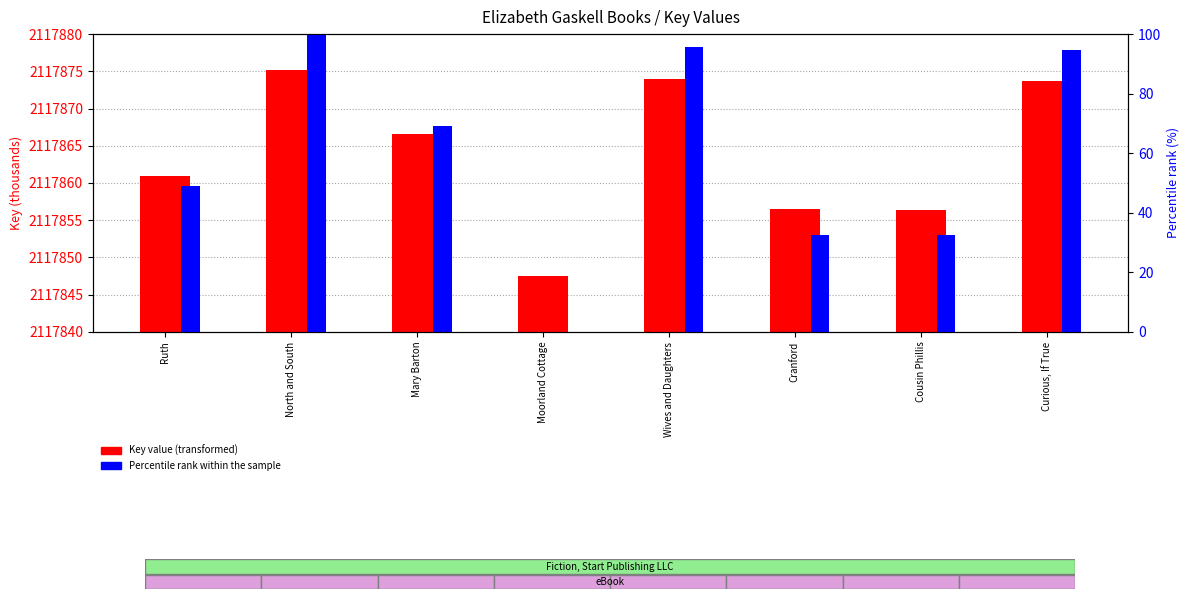

Between Wives and Daughters and Cranford, which is larger?

Wives and Daughters